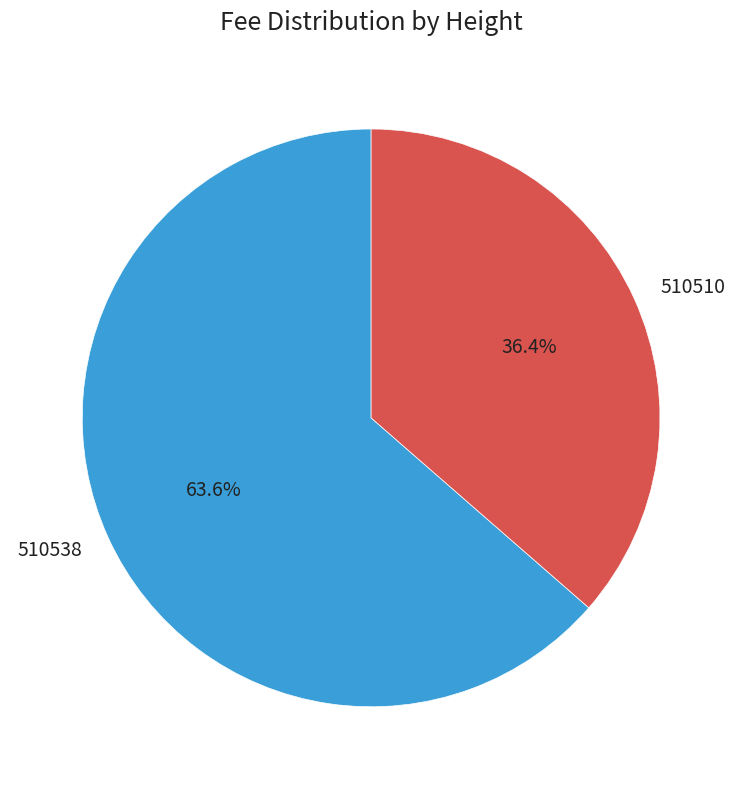

Which has a higher value, 510538 or 510510?

510538